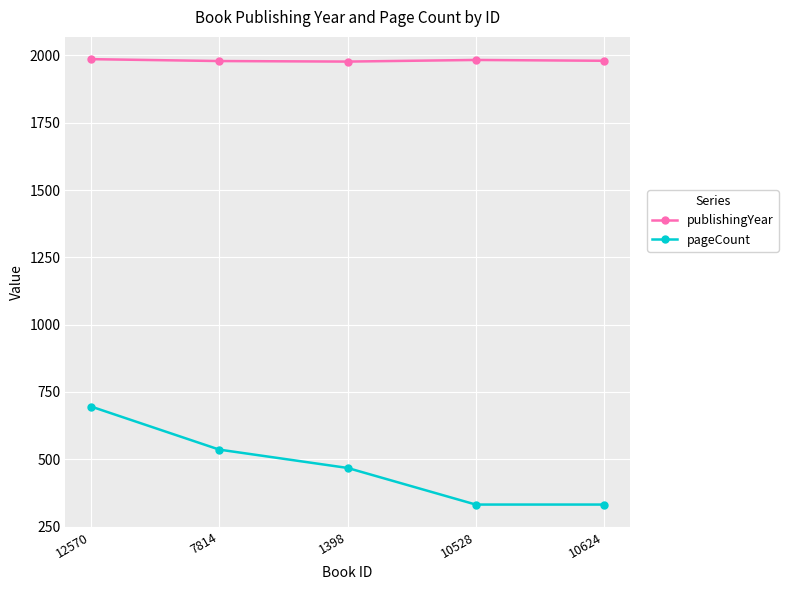

True or false: publishingYear and pageCount cross at least once.

False